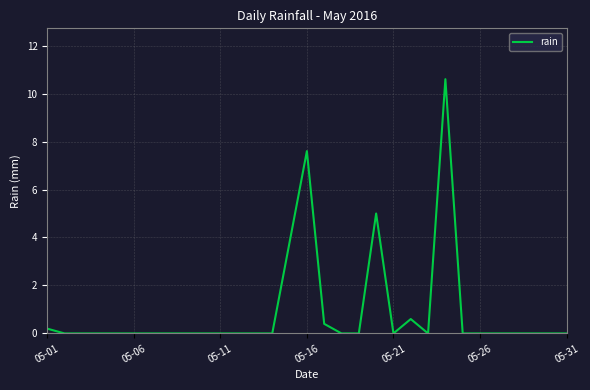

Reading left to right, transcribe all the data shown in this chart.

0.2	0.0	0.0	0.0	0.0	0.0	0.0	0.0	0.0	0.0	0.0	0.0	0.0	0.0	3.8	7.6	0.4	0.0	0.0	5.0	0.0	0.6	0.0	10.6	0.0	0.0	0.0	0.0	0.0	0.0	0.0